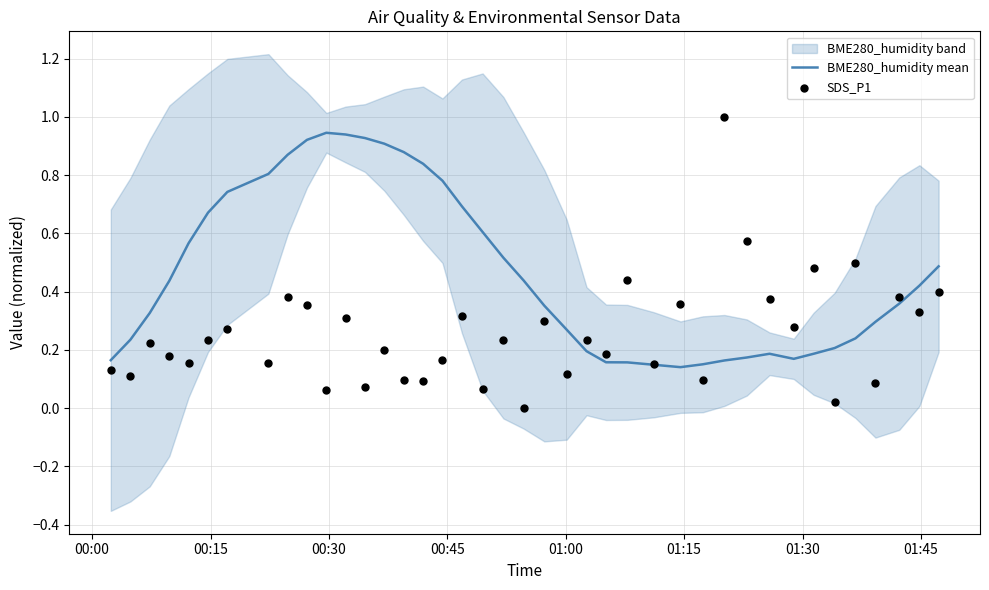

At how many categories does at least one series exceed 0?

40